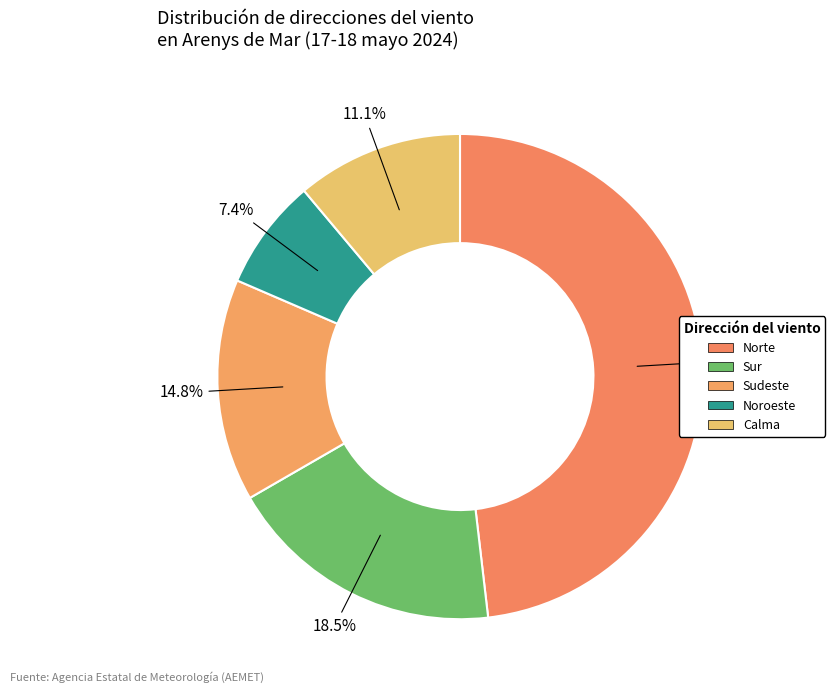

How many slices are in this pie chart?

5